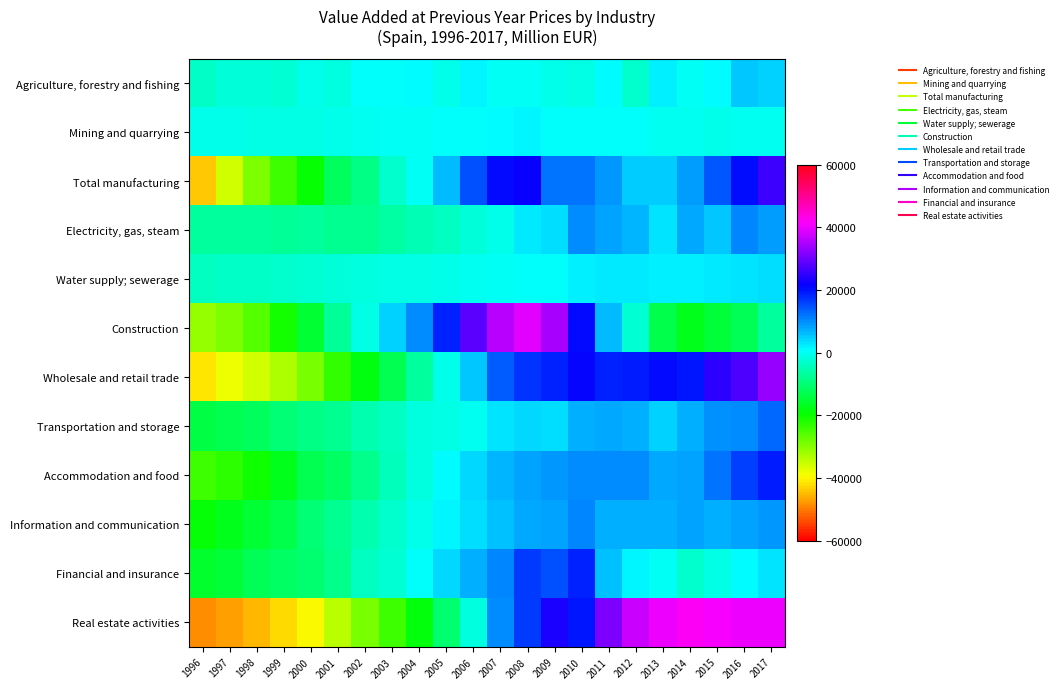

How many distinct data groups are displayed?

12